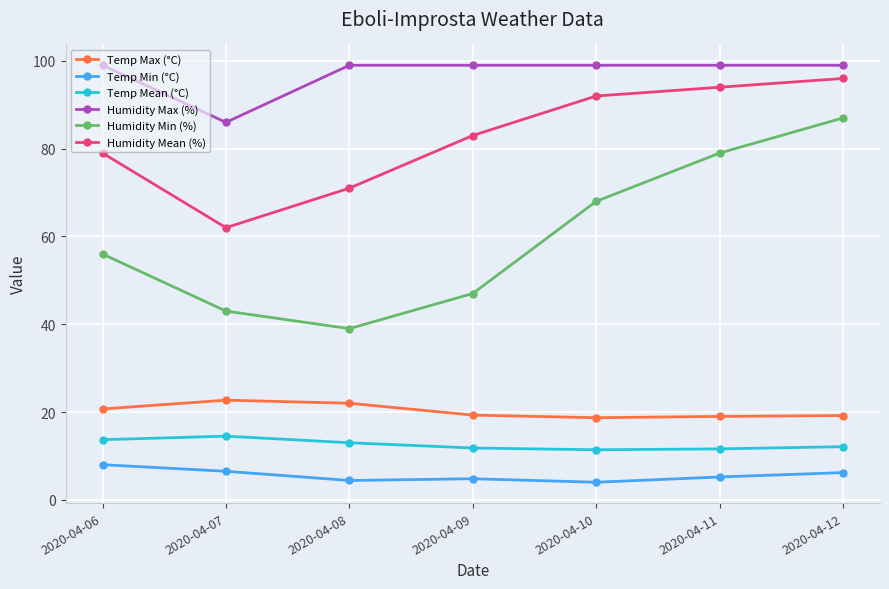

Which series has the largest total across all categories?

Humidity Max (%)